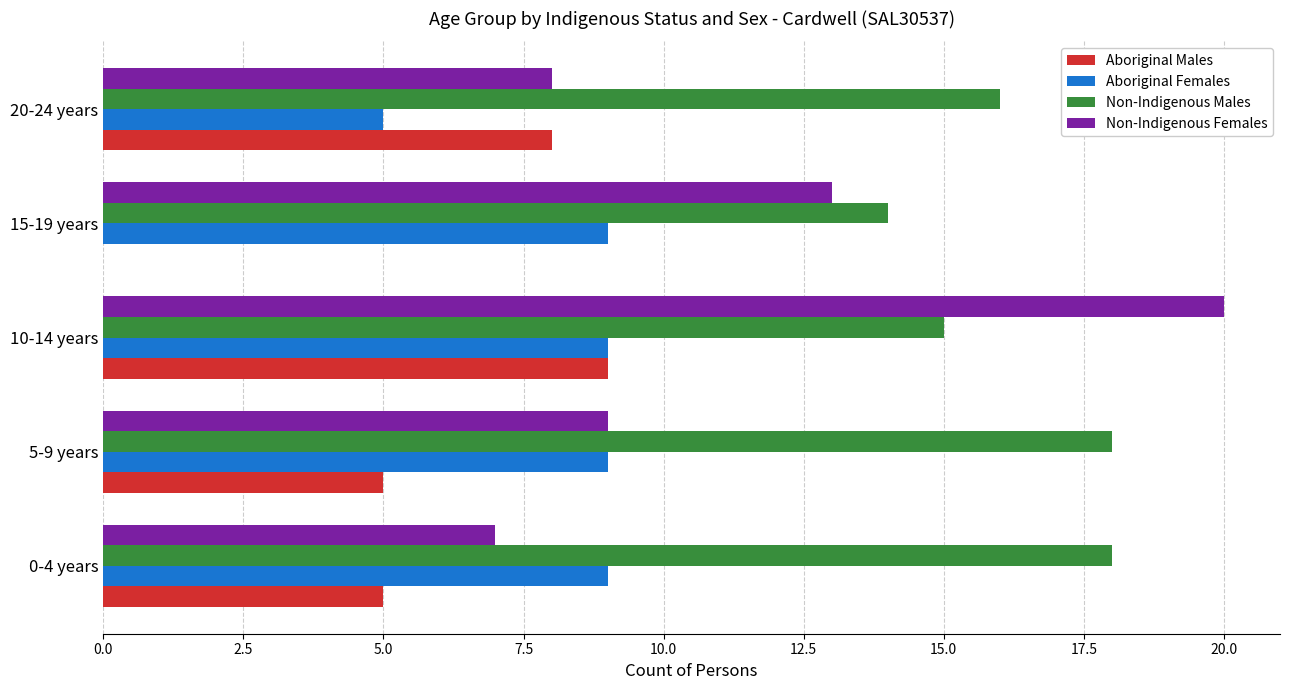

What is the sum of all Aboriginal Females values?

41